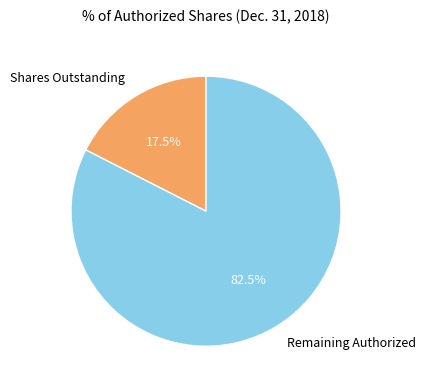

What portion of the pie excludes Shares Outstanding?

82.5%